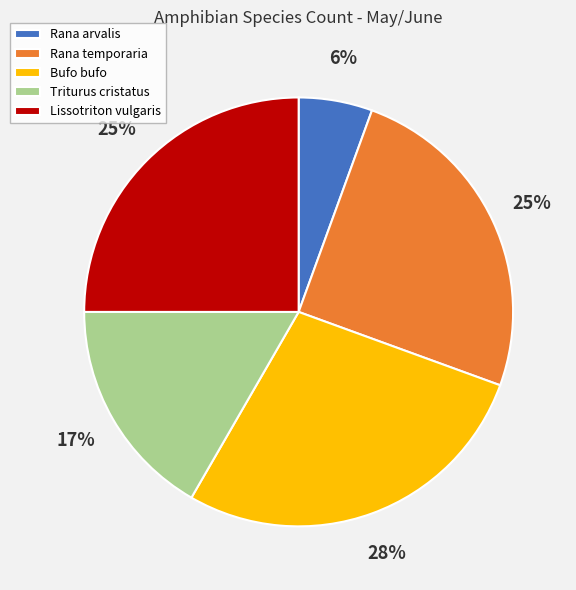

To the nearest percent, what portion does Rana arvalis represent?

6%